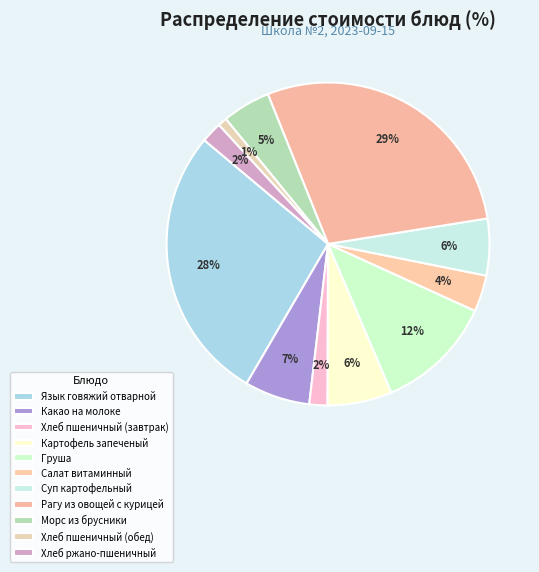

To the nearest percent, what is the difference between the Груша and Салат витаминный slice percentages?

8%